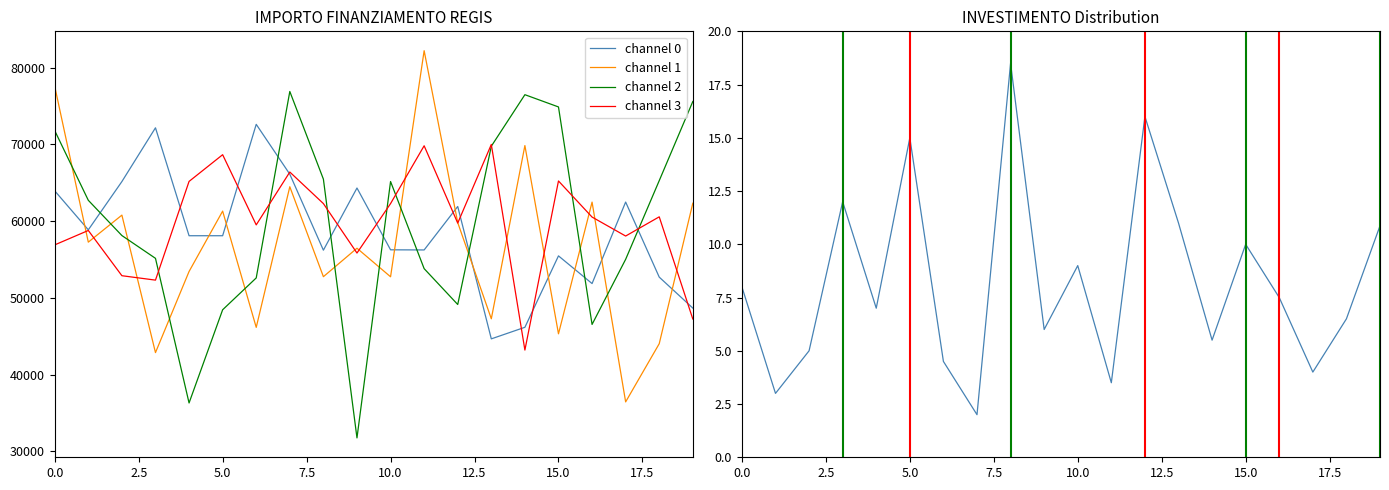

Is it true that channel 2 equals 102468.1 at 5.0?

False